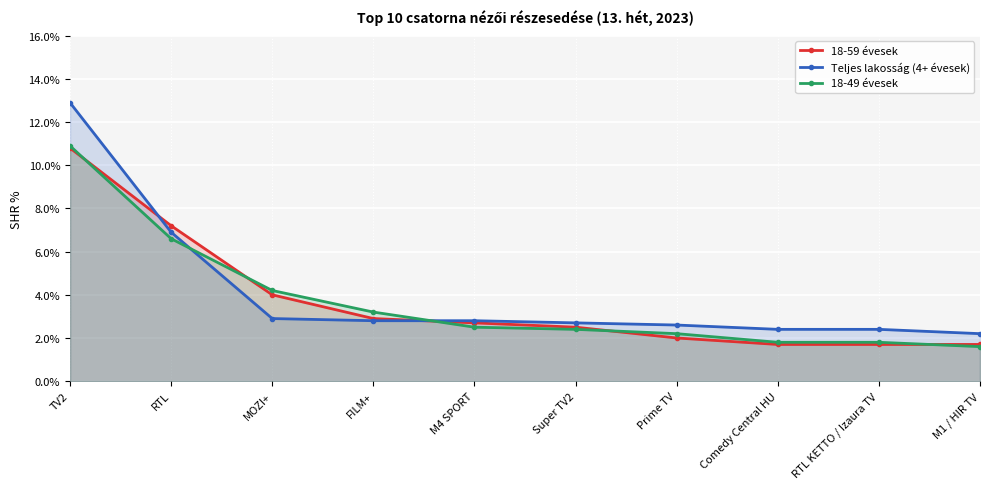

True or false: 18-49 évesek has more than 2 interior local peaks.

False